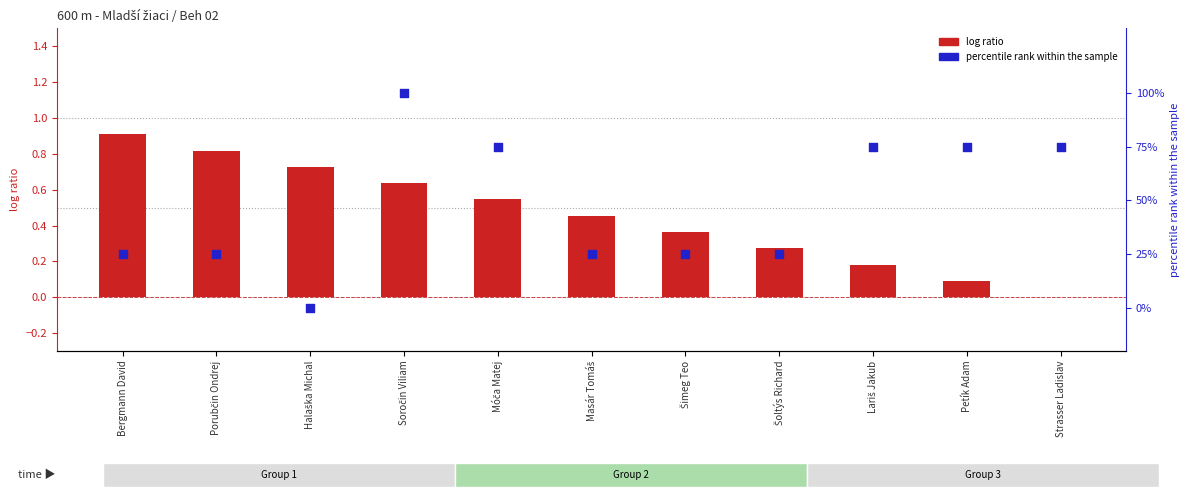

Which series has the largest Y range (max minus min)?

percentile rank within the sample